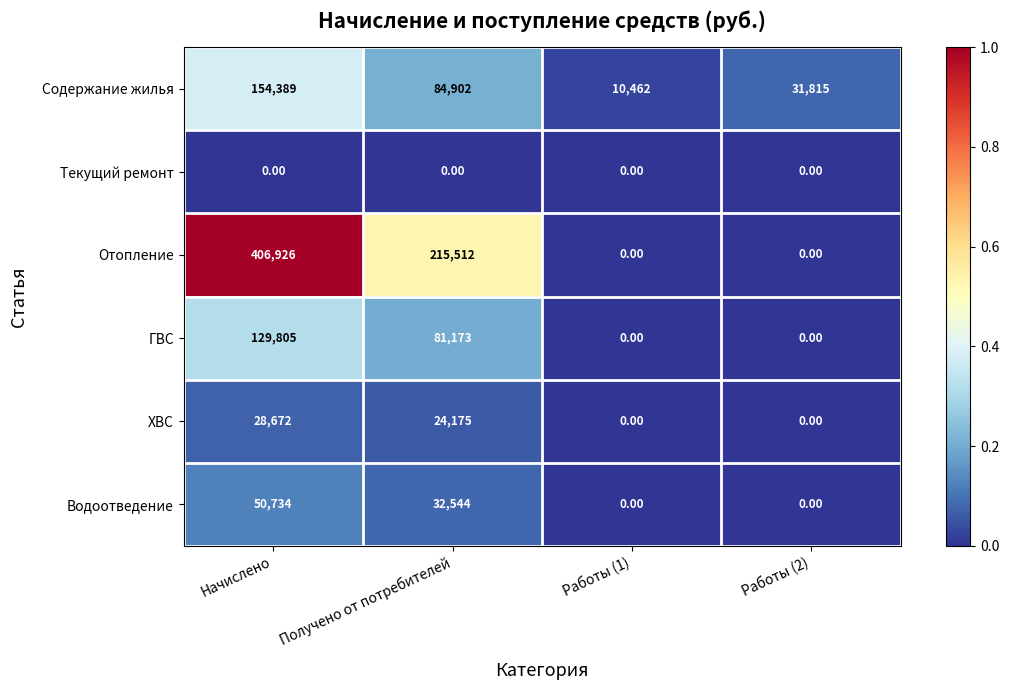

What is the total value across all series at Работы (2)?

31815